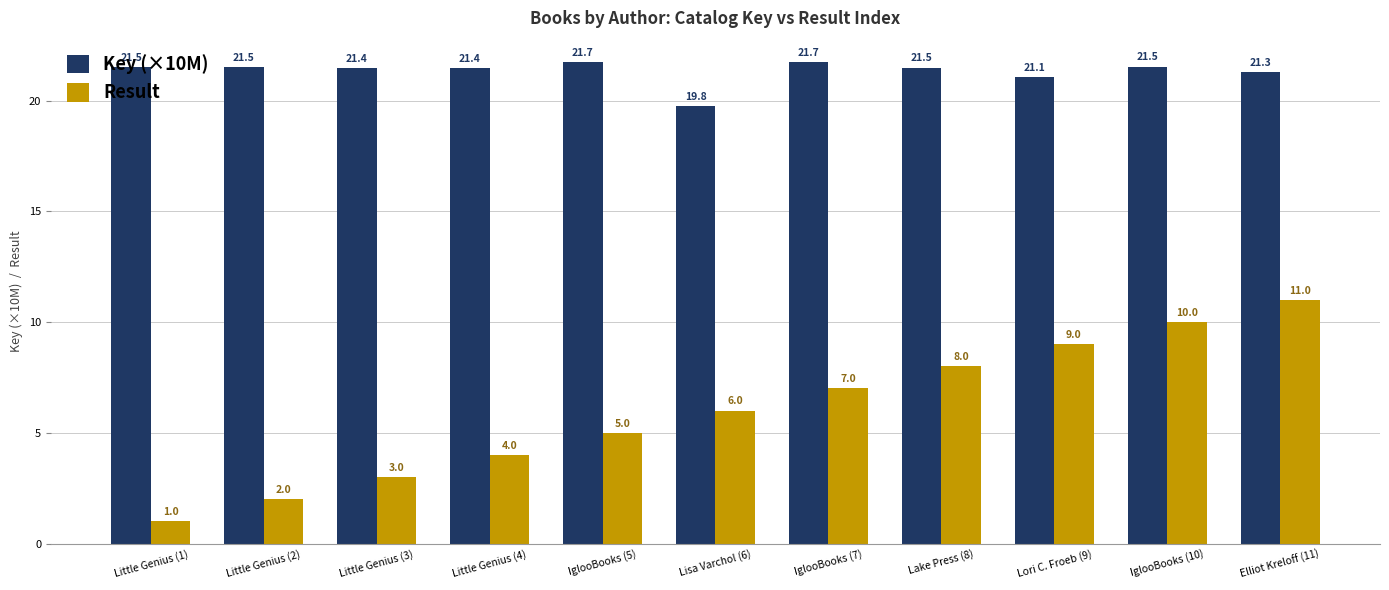

Is the value of Result at IglooBooks (10) greater than the value of Key (×10M) at Lori C. Froeb (9)?

No